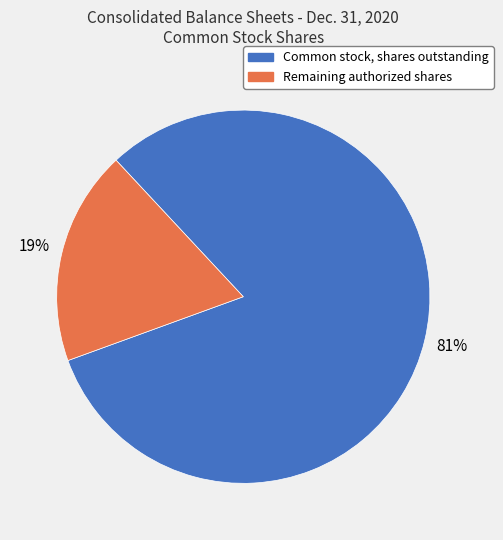

How many segments does this pie chart have?

2